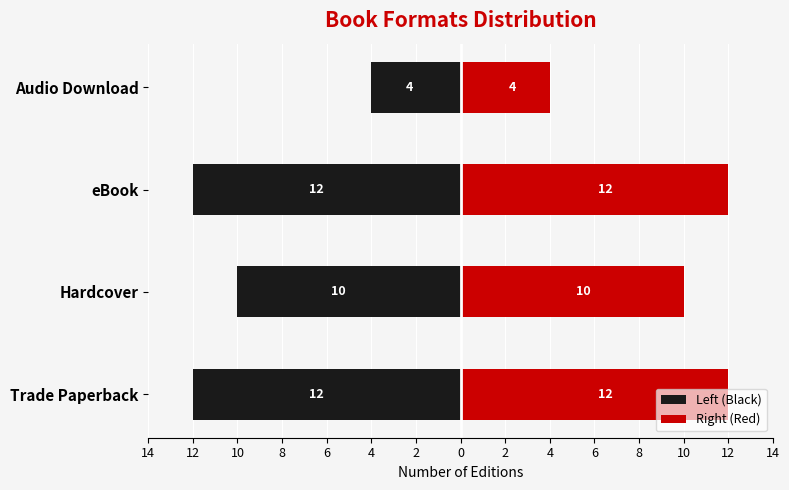

What are all the series names shown in the legend?

Left (Black), Right (Red)